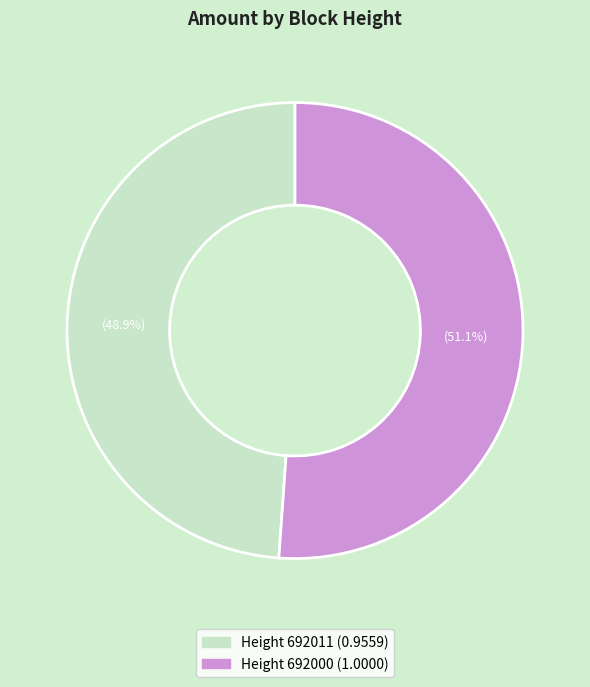

Is there any slice that represents more than half of the pie?

Yes